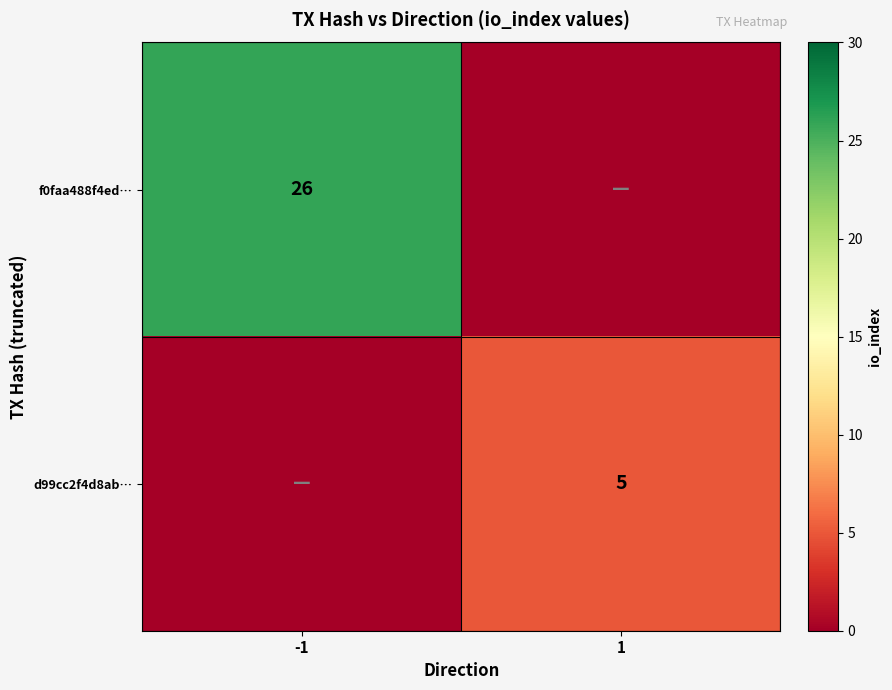

Is the value of f0faa488f4ed… at -1 greater than the value of d99cc2f4d8ab… at 1?

Yes